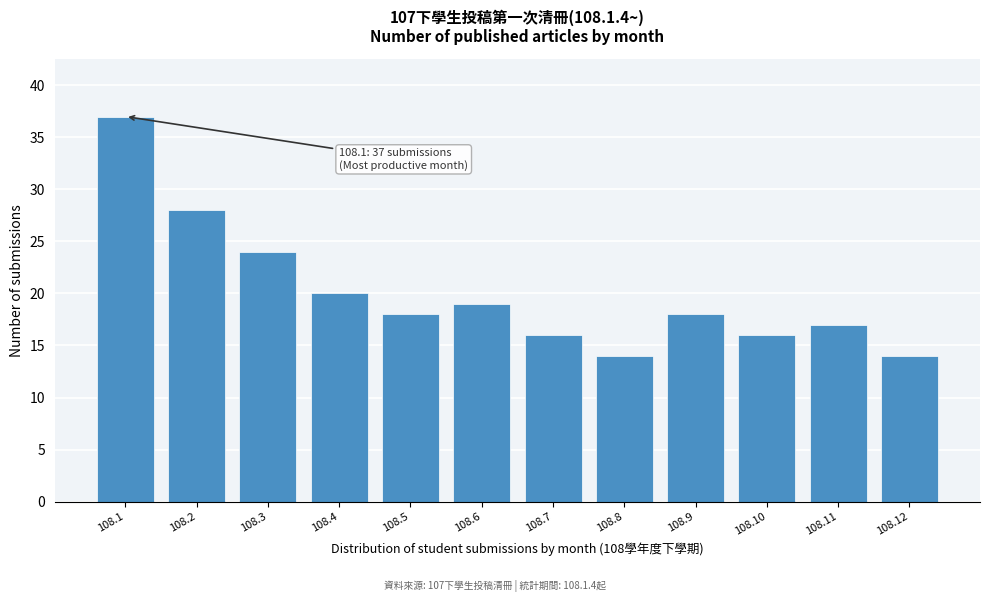

Reading left to right, list all the values displayed in this chart.

37	28	24	20	18	19	16	14	18	16	17	14